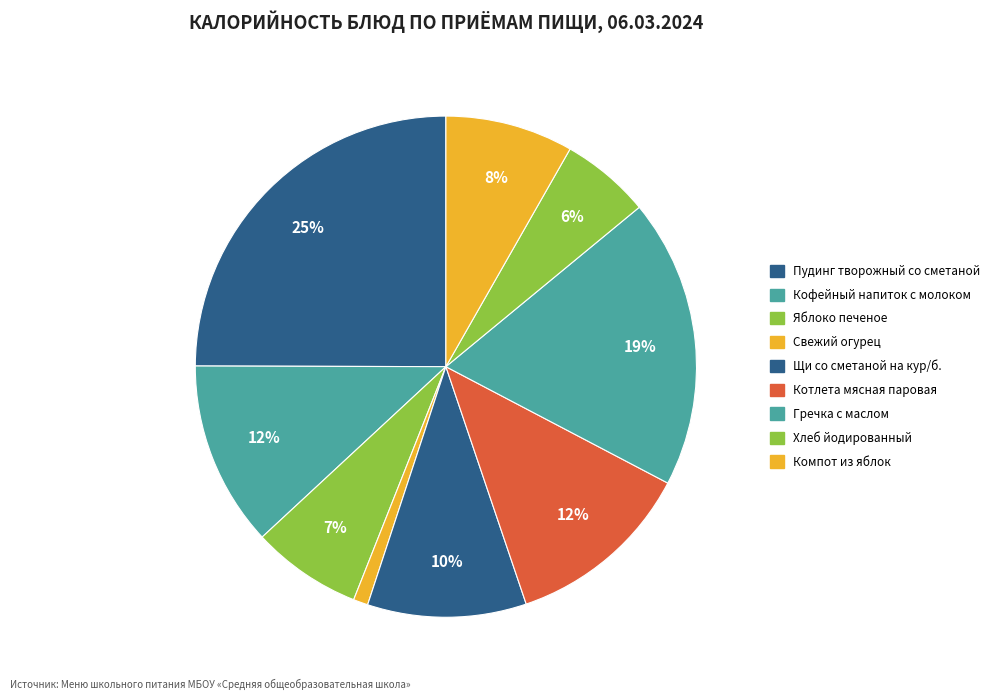

The Компот из яблок slice represents 8% of the pie. True or false?

True